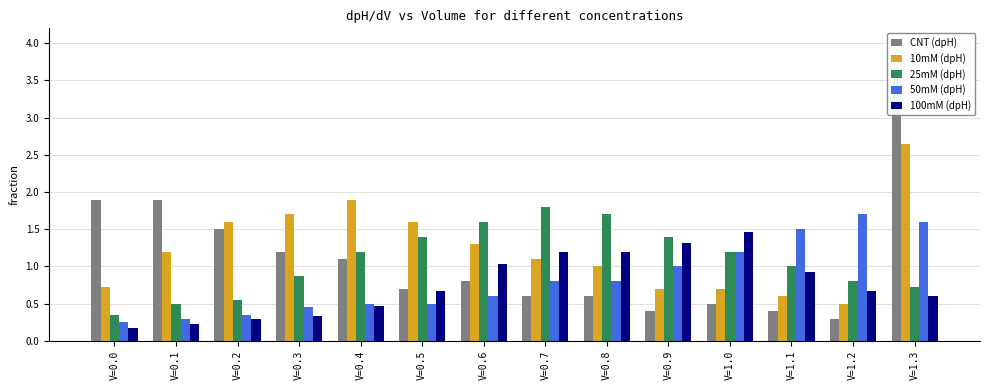

Does the chart contain stacked bars?

No